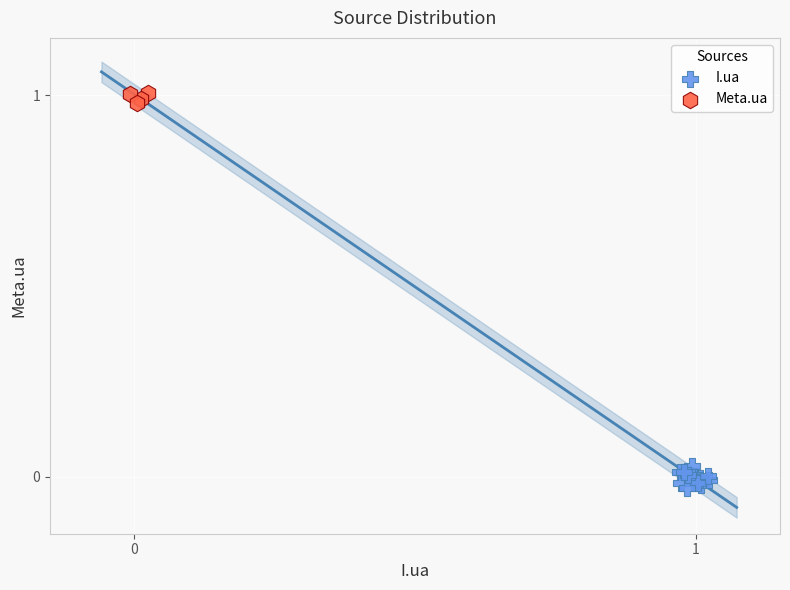

What are all the series names shown in the legend?

I.ua, Meta.ua